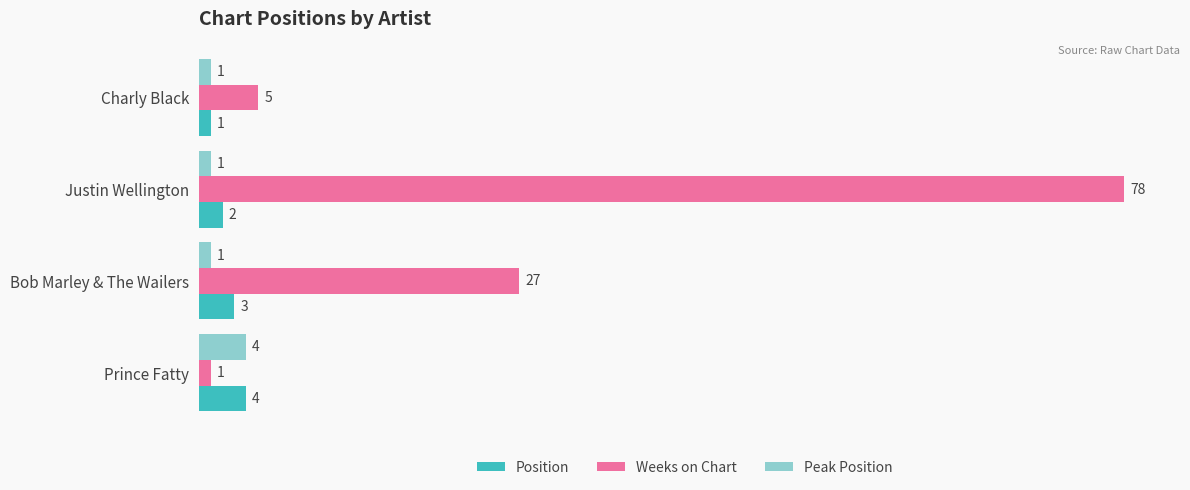

Rank the categories by Weeks on Chart value from lowest to highest.

Prince Fatty, Charly Black, Bob Marley & The Wailers, Justin Wellington